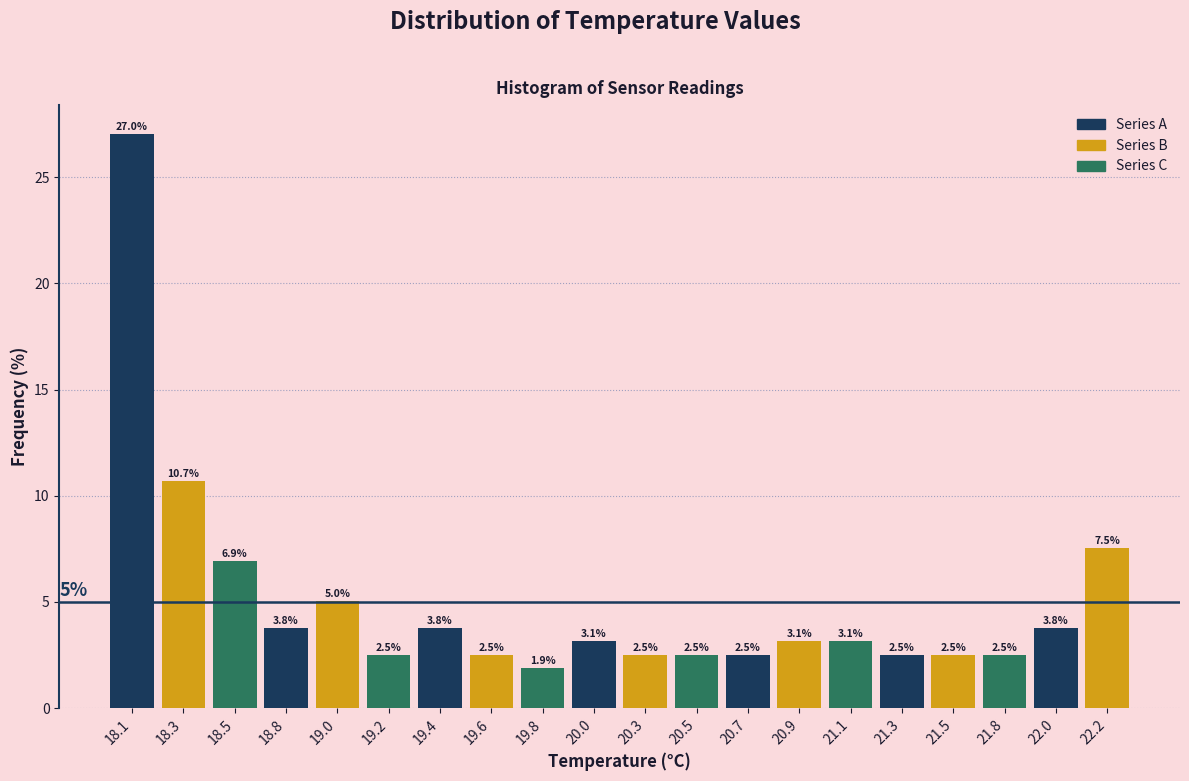

Reading right to left, extract all data points from this chart.

22.2=7.5	22.0=3.8	21.8=2.5	21.5=2.5	21.3=2.5	21.1=3.1	20.9=3.1	20.7=2.5	20.5=2.5	20.3=2.5	20.0=3.1	19.8=1.9	19.6=2.5	19.4=3.8	19.2=2.5	19.0=5.0	18.8=3.8	18.5=6.9	18.3=10.7	18.1=27.0